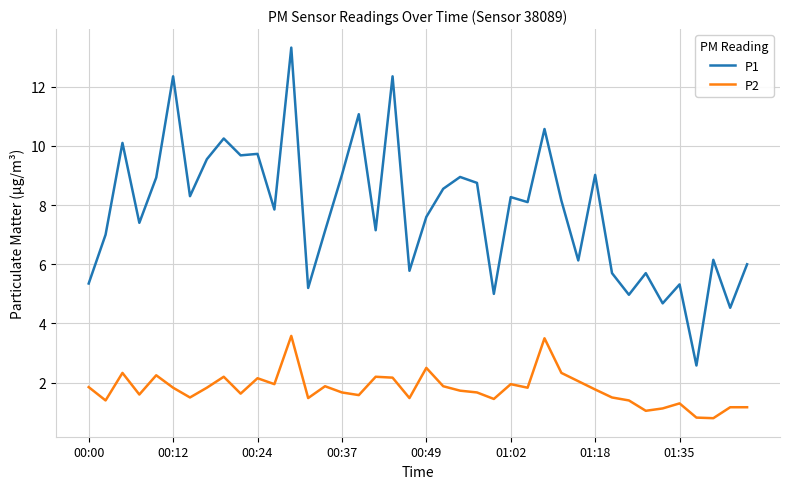

Is this an area chart (filled region under the line)?

No